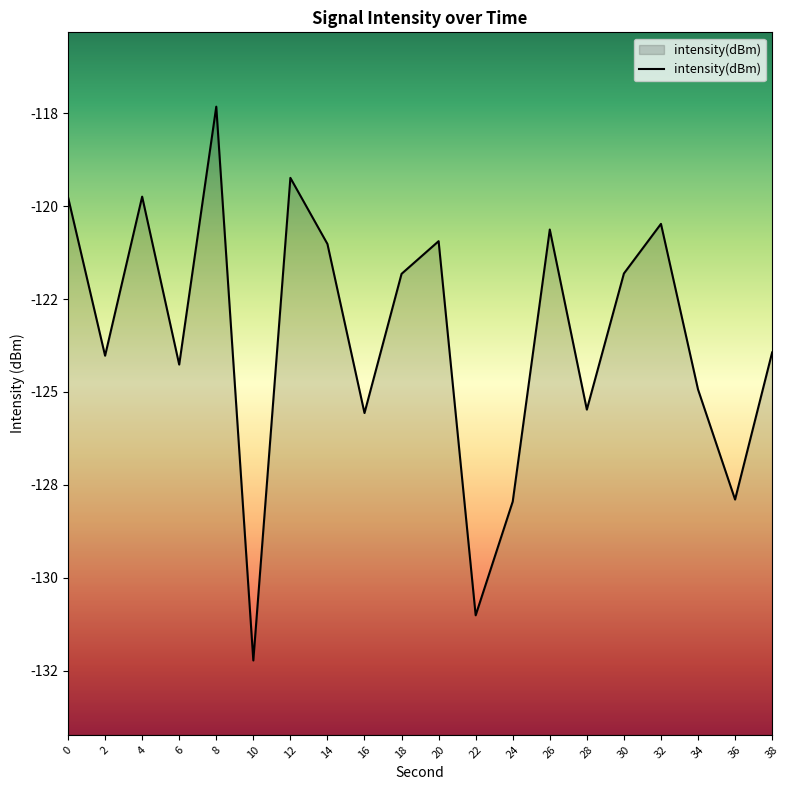

Rank the categories by value from highest to lowest.

8, 12, 4, 0, 32, 26, 20, 14, 30, 18, 38, 2, 6, 34, 28, 16, 36, 24, 22, 10